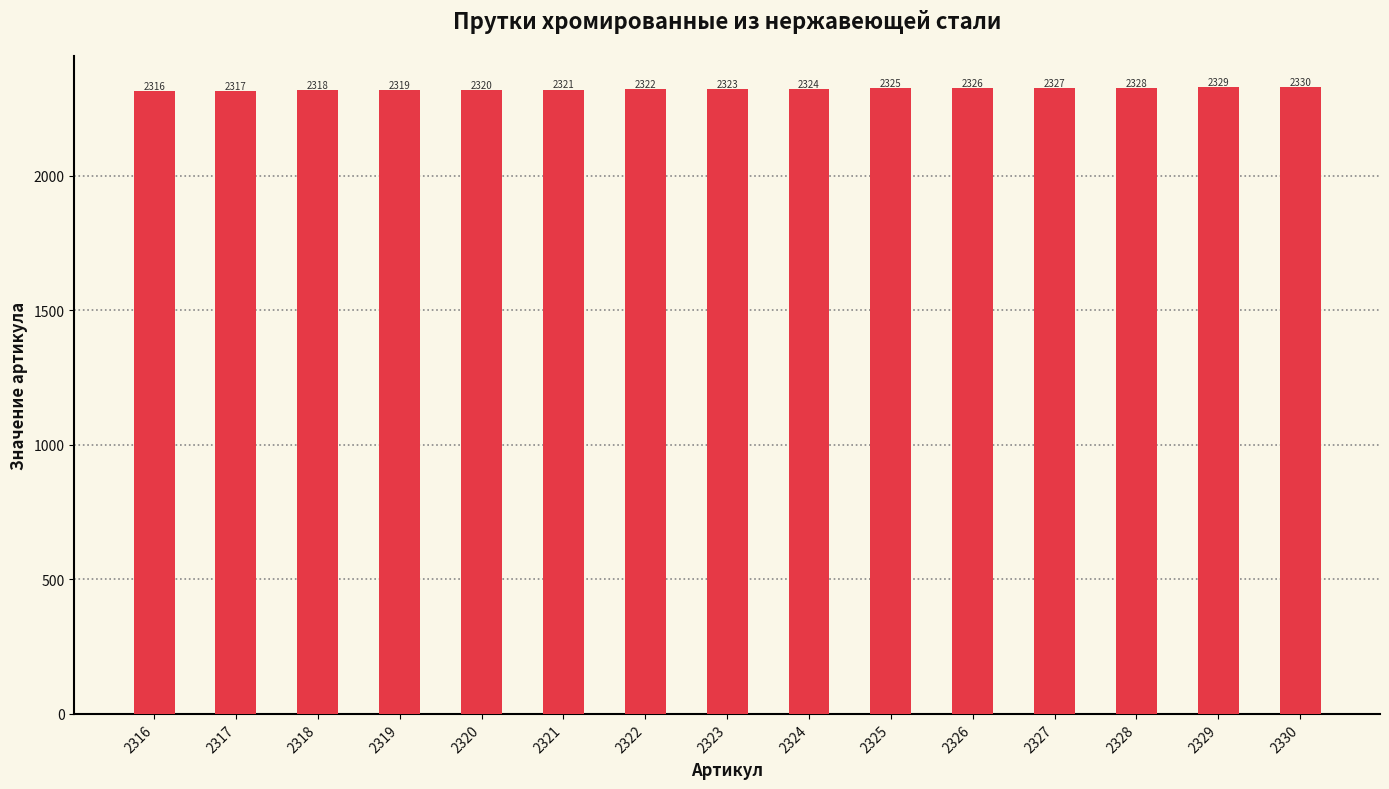

At which label is the value closest to 2323?

2323